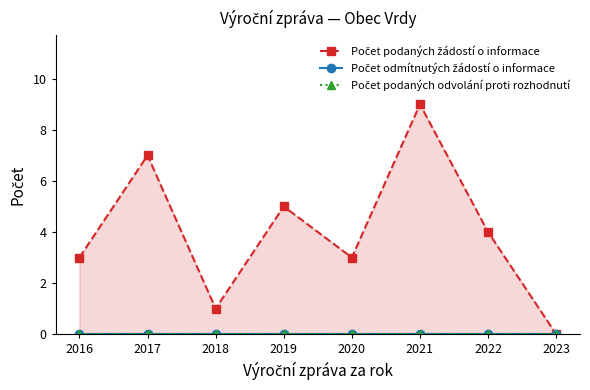

How many lines are shown in the chart?

3